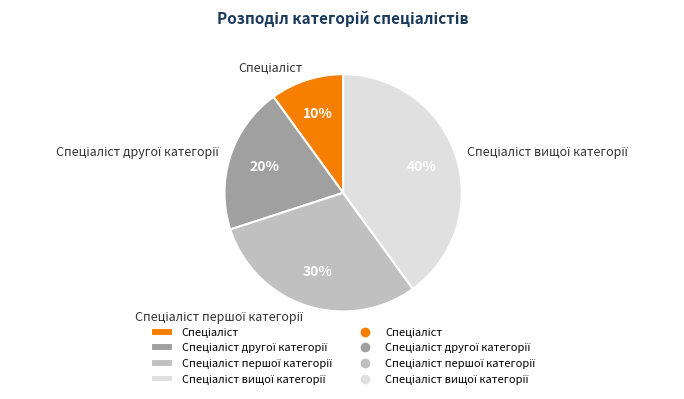

How many slices are in this pie chart?

4